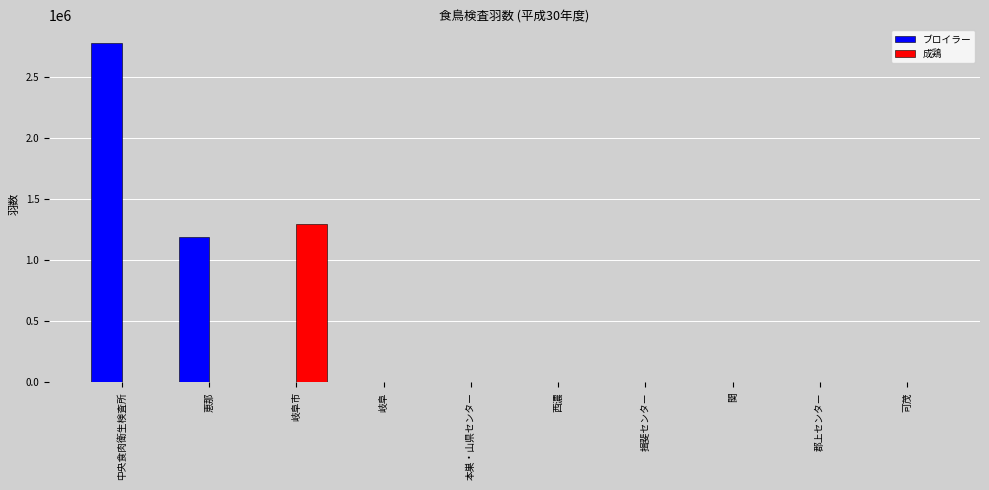

True or false: 成鶏 has a value of 683509 at 岐阜.

False